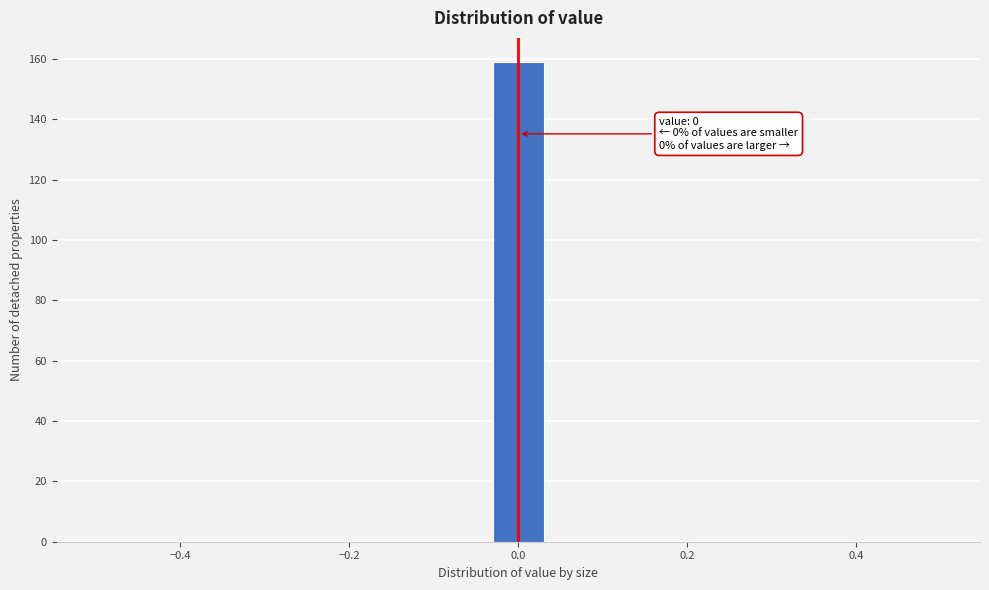

Around what value on the x-axis is the tallest bar? Give the approximate position of its centre, as read against the axis.

0.00